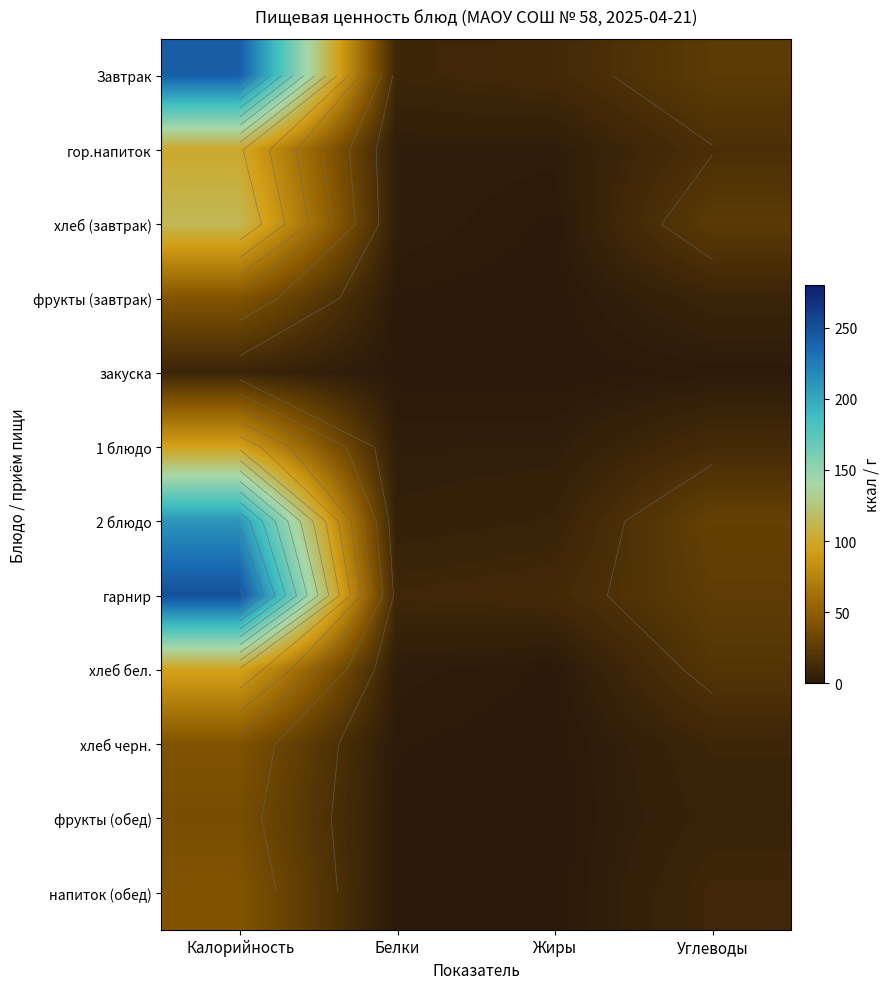

What is the highest value of the хлеб бел. series?

95.6